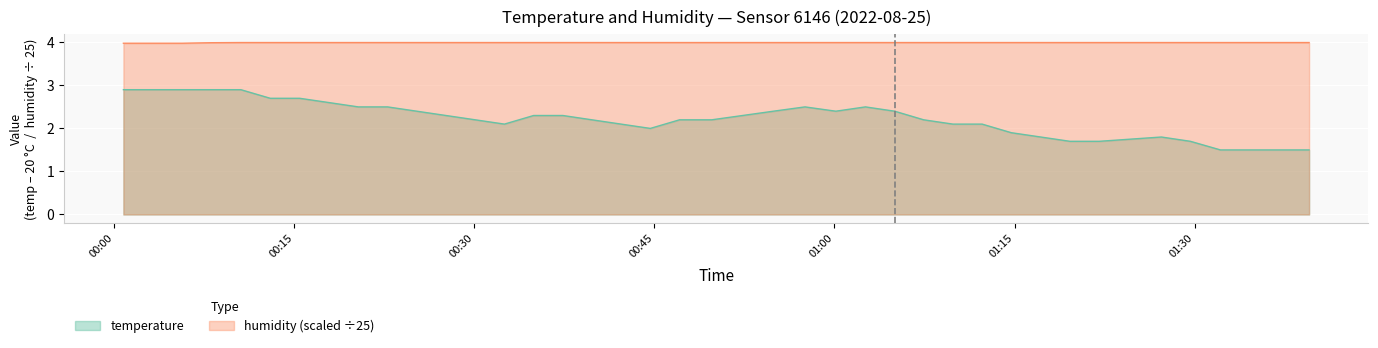

Count the humidity values in the range 3 to 4.

40